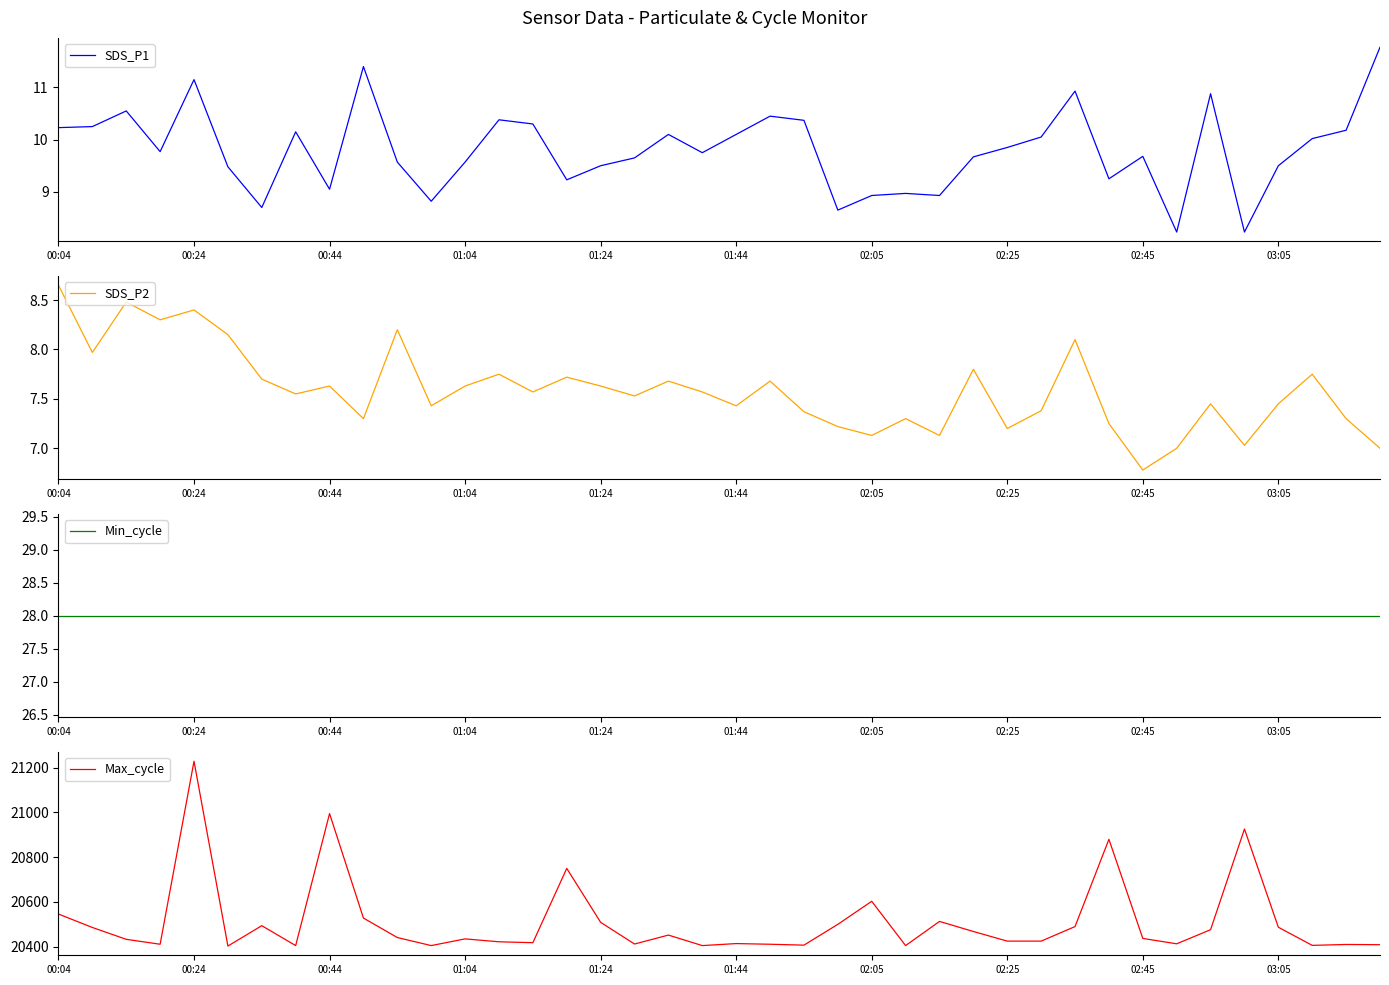

What is the highest value of the Max_cycle series?

21229